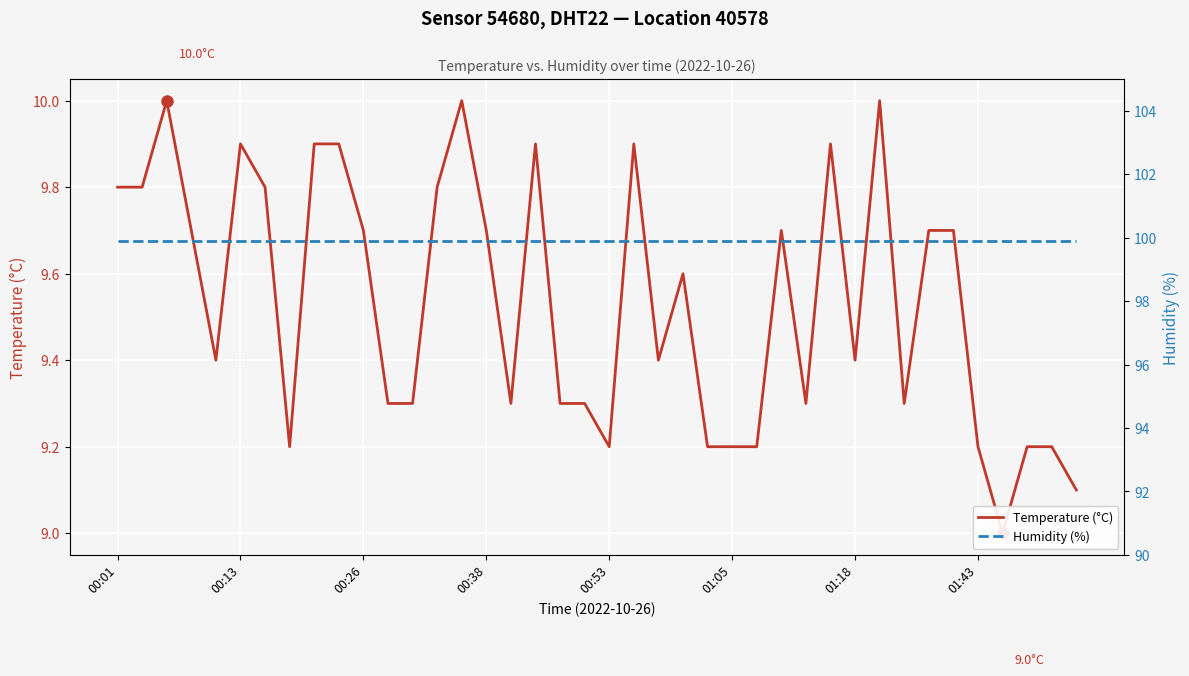

Where is Humidity (%) nearest to the value 99?

00:01